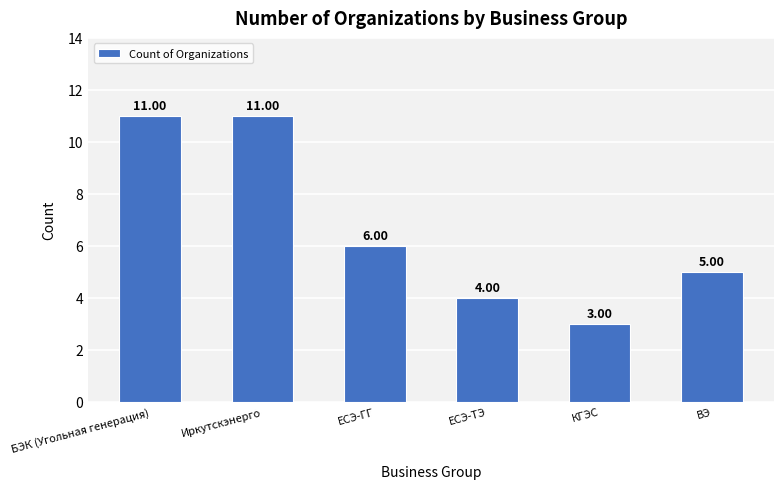

What is the label of the 4th bar from the left?

ЕСЭ-ТЭ